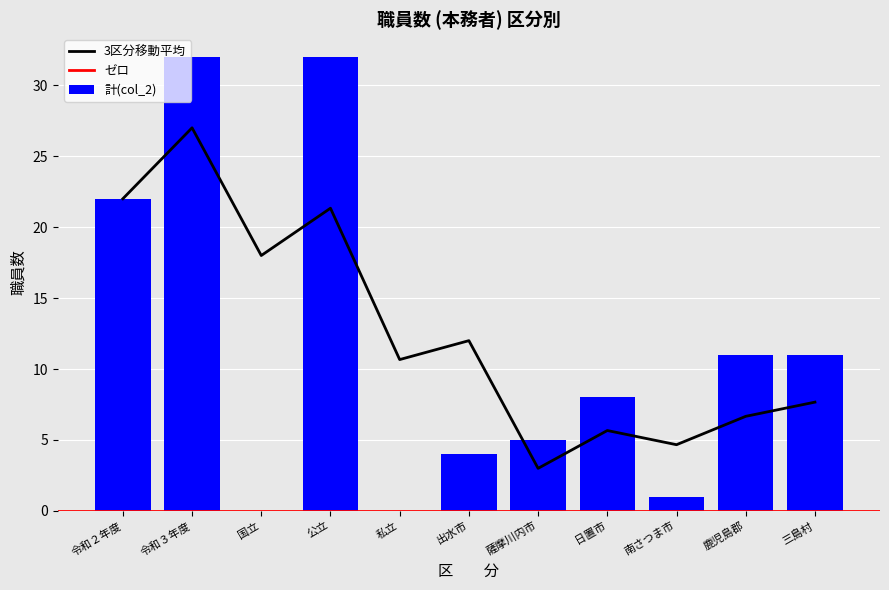

The 計(col_2) series shows 32 at 令和３年度. True or false?

True